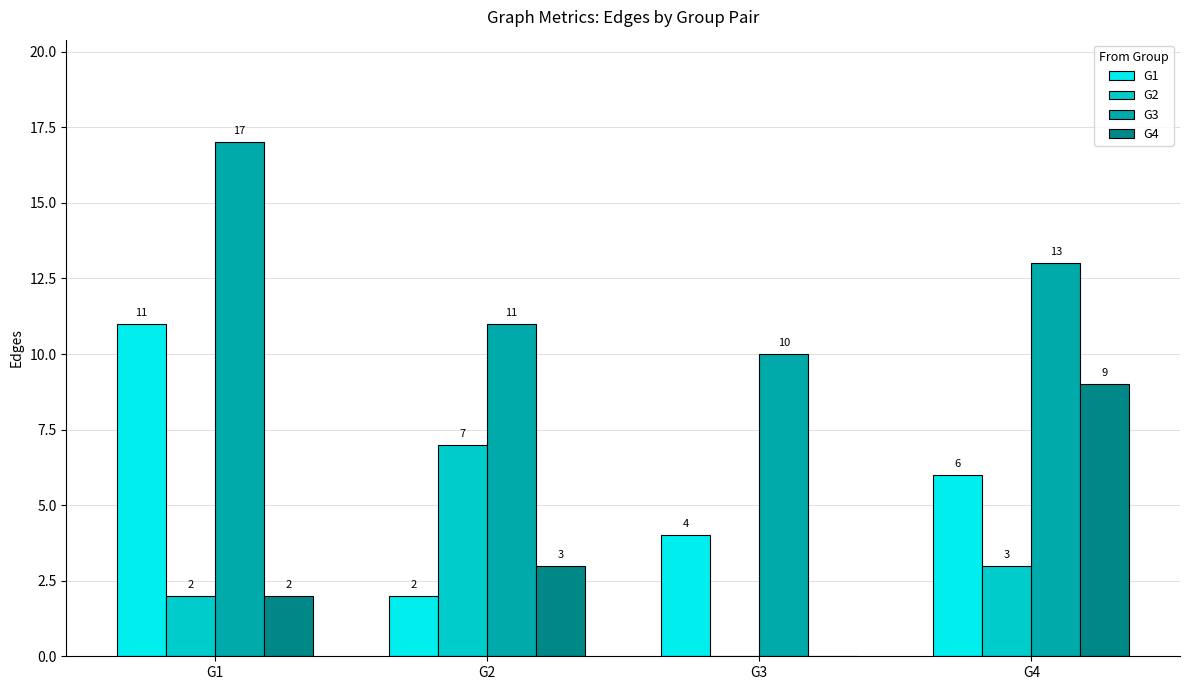

What are all the series names shown in the legend?

G1, G2, G3, G4